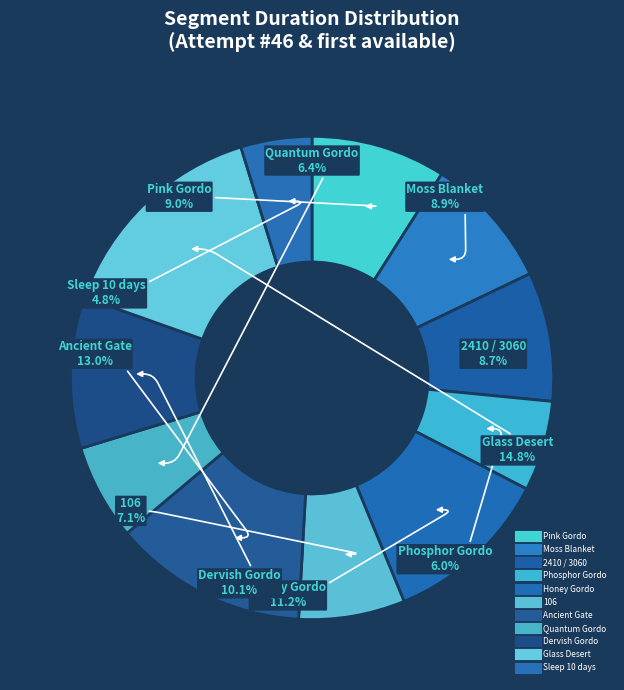

True or false: 2410 / 3060 accounts for 17% of the total.

False